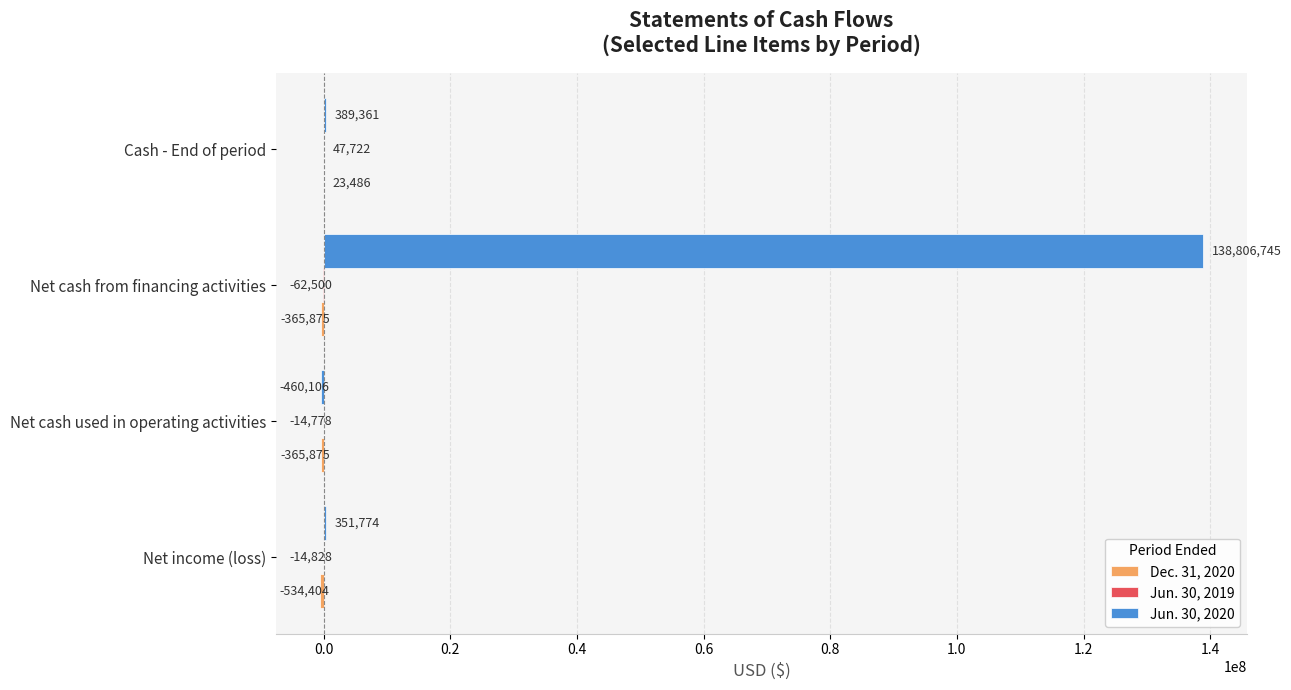

What is the sum of all Jun. 30, 2020 values?

139087774